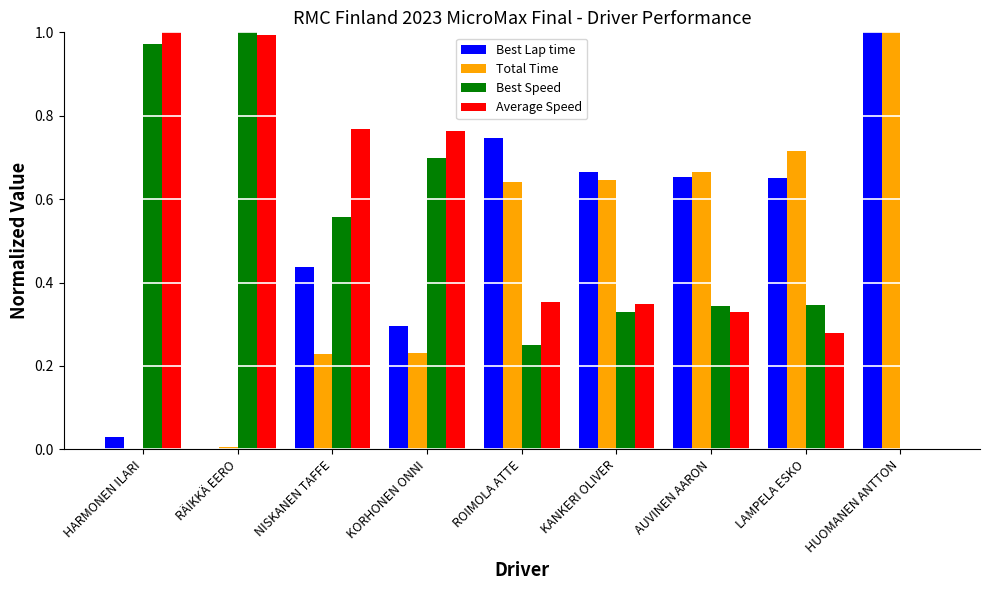

Is it true that Best Lap time equals 1.1 at LAMPELA ESKO?

False